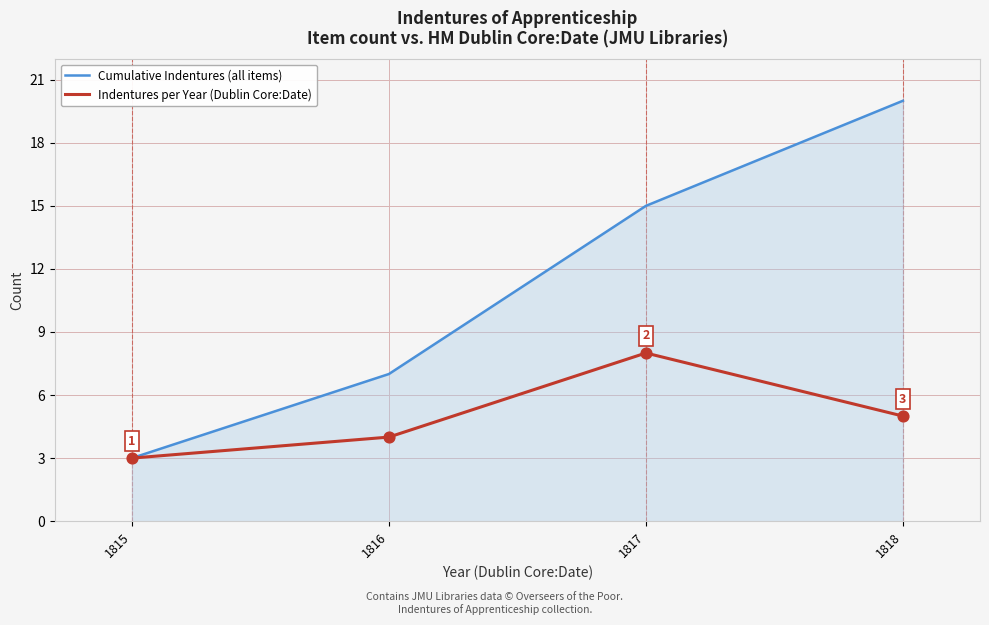

Between 1815 and 1816, which series saw the biggest shift?

Cumulative Indentures (all items)